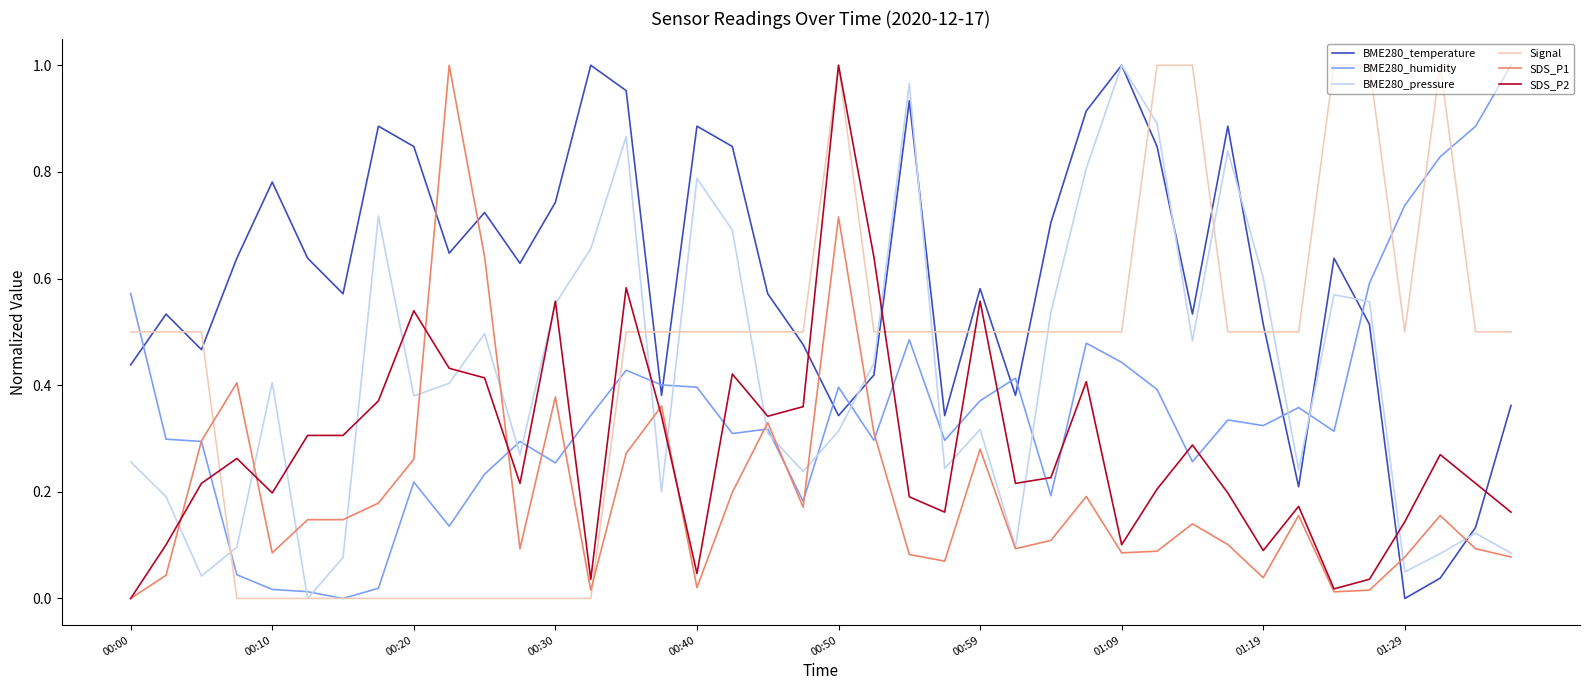

Which series ends up on top after the final intersection of SDS_P1 and Signal?

Signal